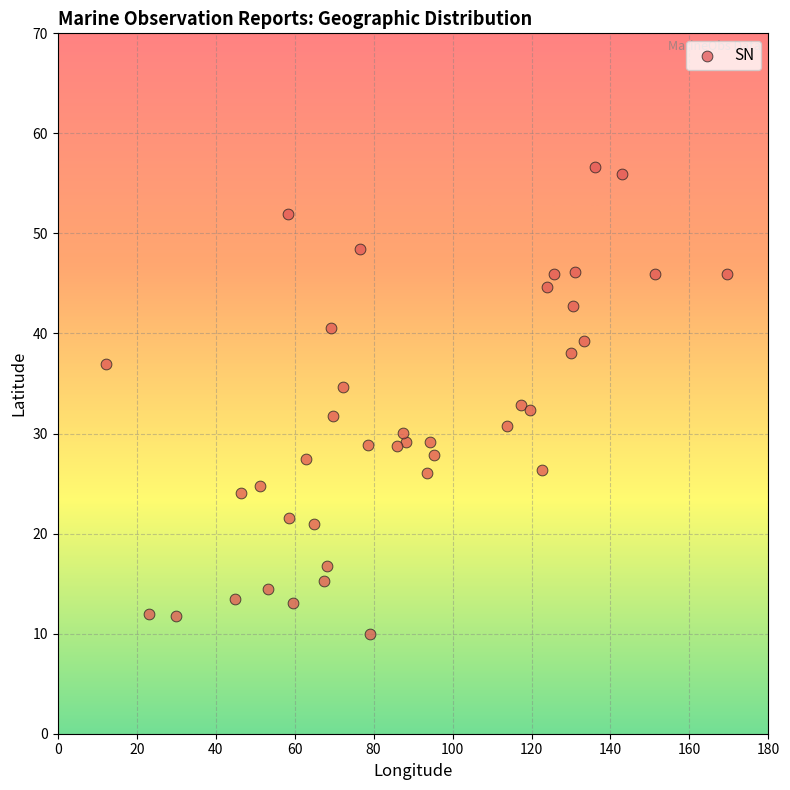

What is the range of X values (max minus min)?

157.2